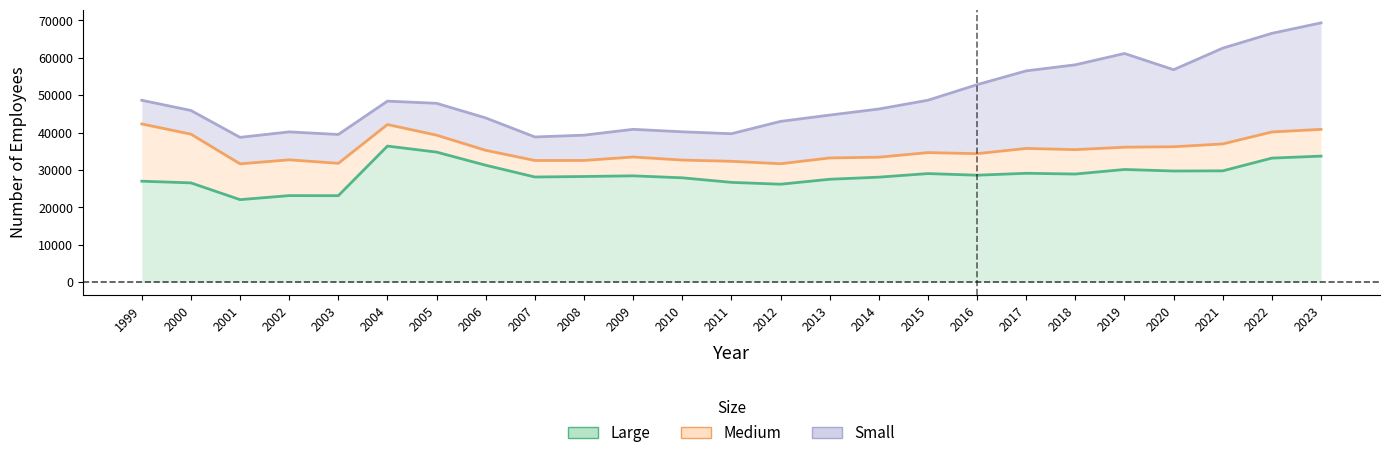

At how many categories does at least one series exceed 49703?

8